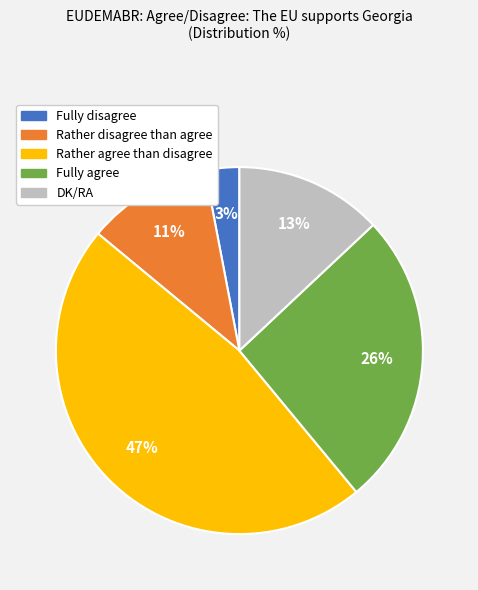

Between Rather disagree than agree and DK/RA, which is larger?

DK/RA